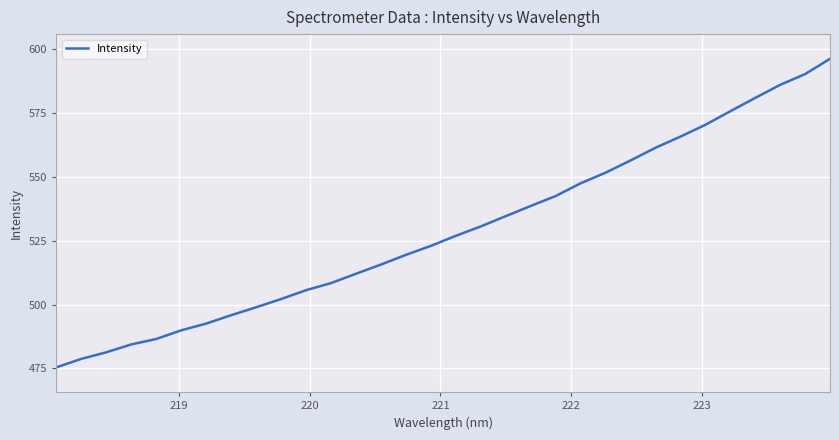

What is the minimum value shown in the chart?

475.4